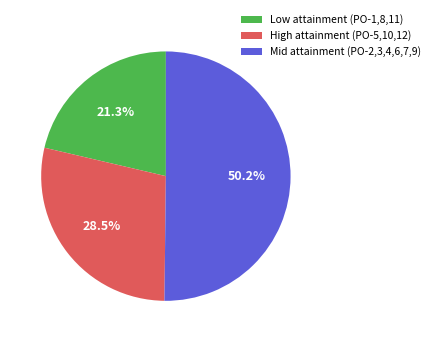

What is the ratio of the value at Low attainment (PO-1,8,11) to the value at Mid attainment (PO-2,3,4,6,7,9)?

0.4